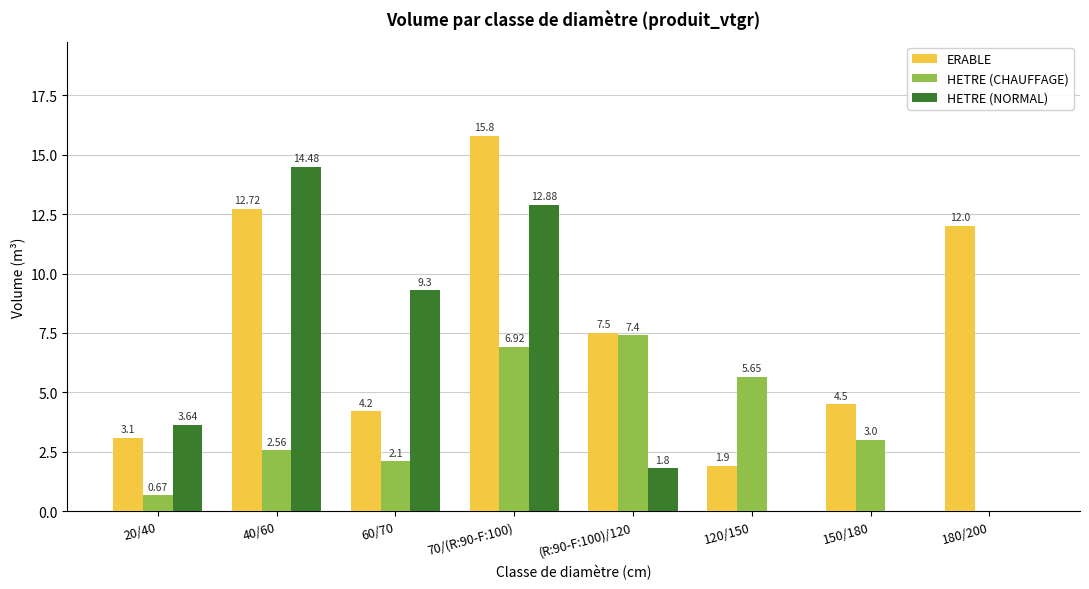

What is the approximate value of ERABLE at 20/40?

3.1